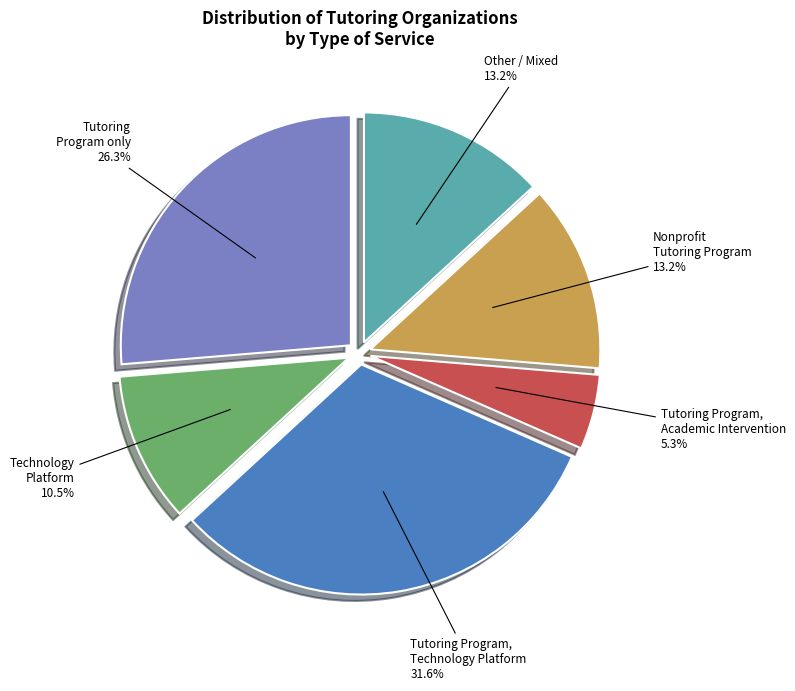

Does any single category account for the majority?

No